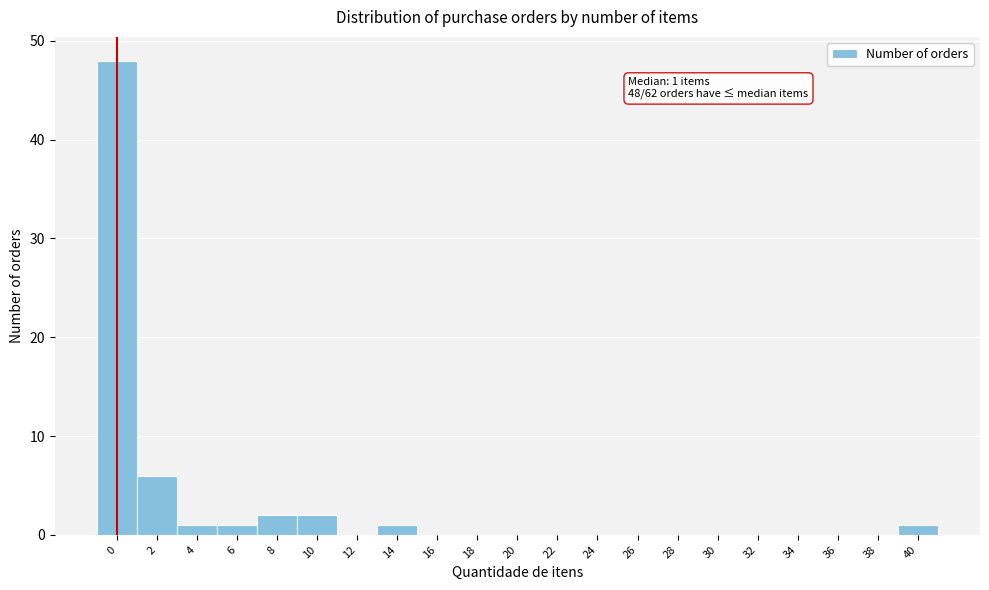

Reading left to right, transcribe all the data shown in this chart.

0=48	2=6	4=1	6=1	8=2	10=2	12=0	14=1	16=0	18=0	20=0	22=0	24=0	26=0	28=0	30=0	32=0	34=0	36=0	38=0	40=1